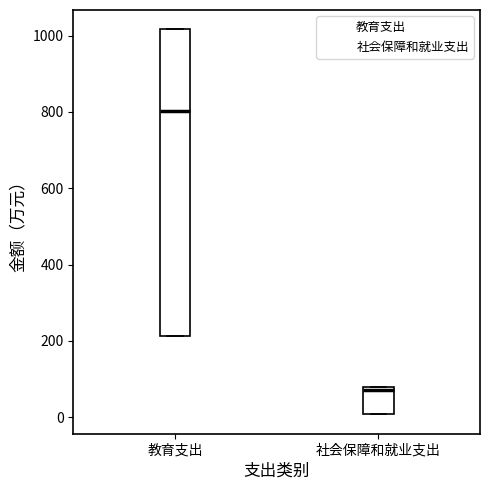

Comparing the boxes themselves (not the whiskers), which one is the tallest?

教育支出